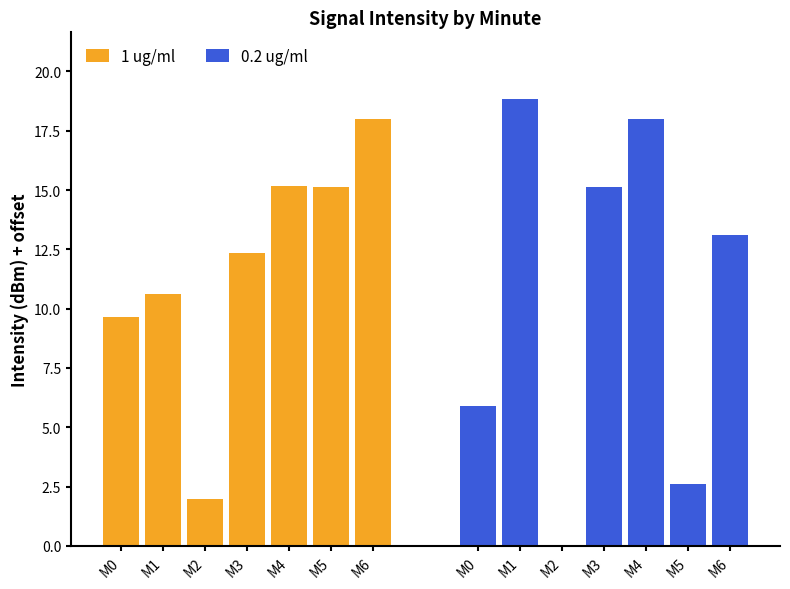

Which series has the largest range (max minus min)?

0.2 ug/ml